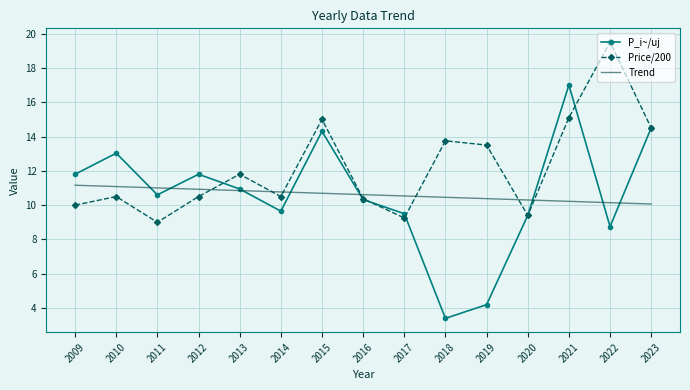

What is the approximate value of Price/200 at 2012?

10.5